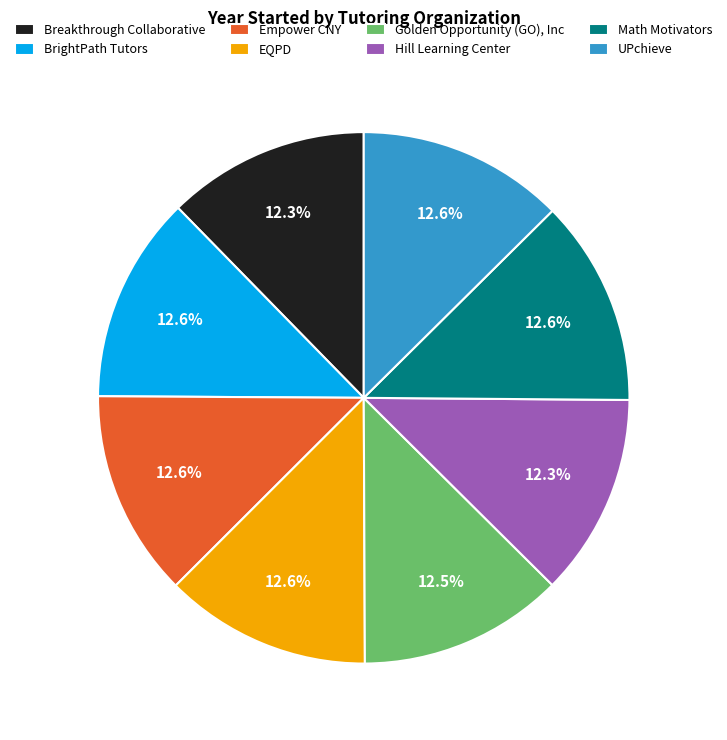

Is it true that EQPD is 26% of the pie?

False